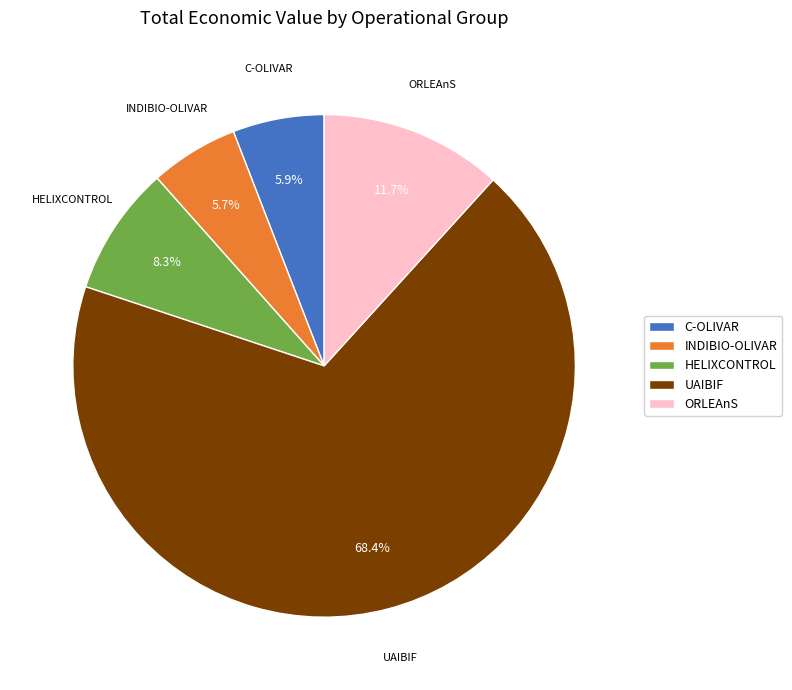

What is the largest slice in the pie chart?

UAIBIF